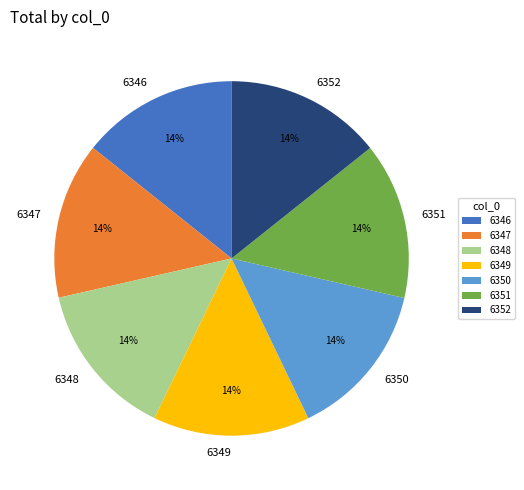

True or false: 6350 accounts for 3% of the total.

False